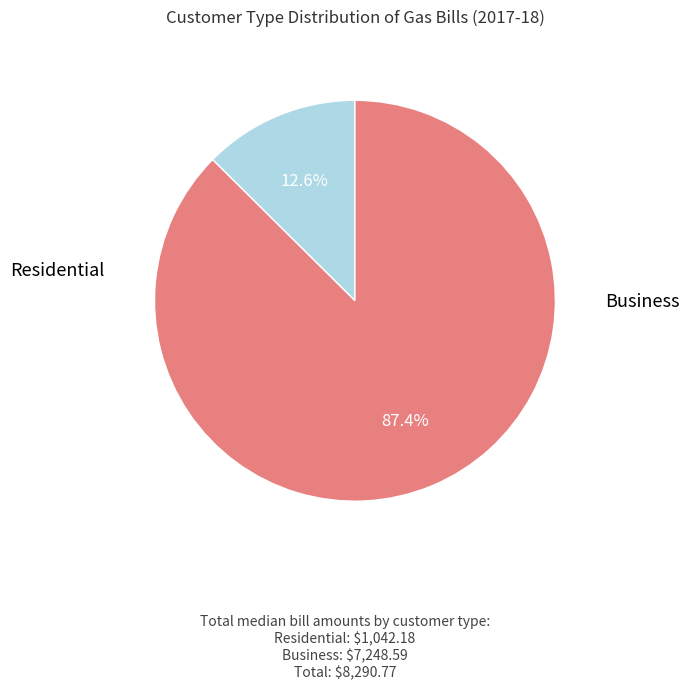

Is there a majority slice in this chart?

Yes